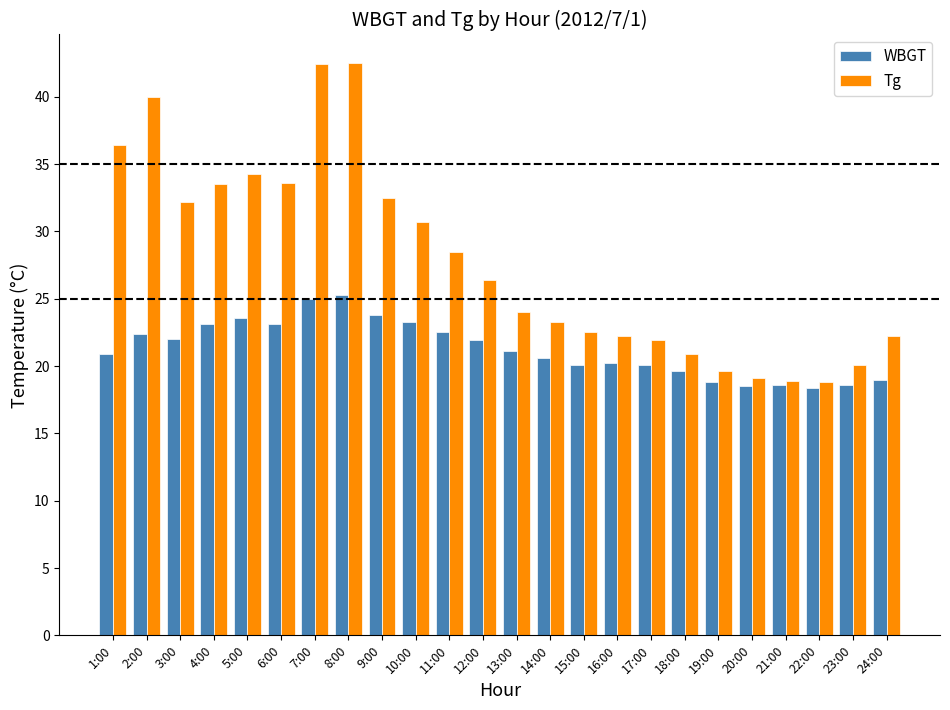

List the series in order of their overall mean, lowest first.

WBGT, Tg